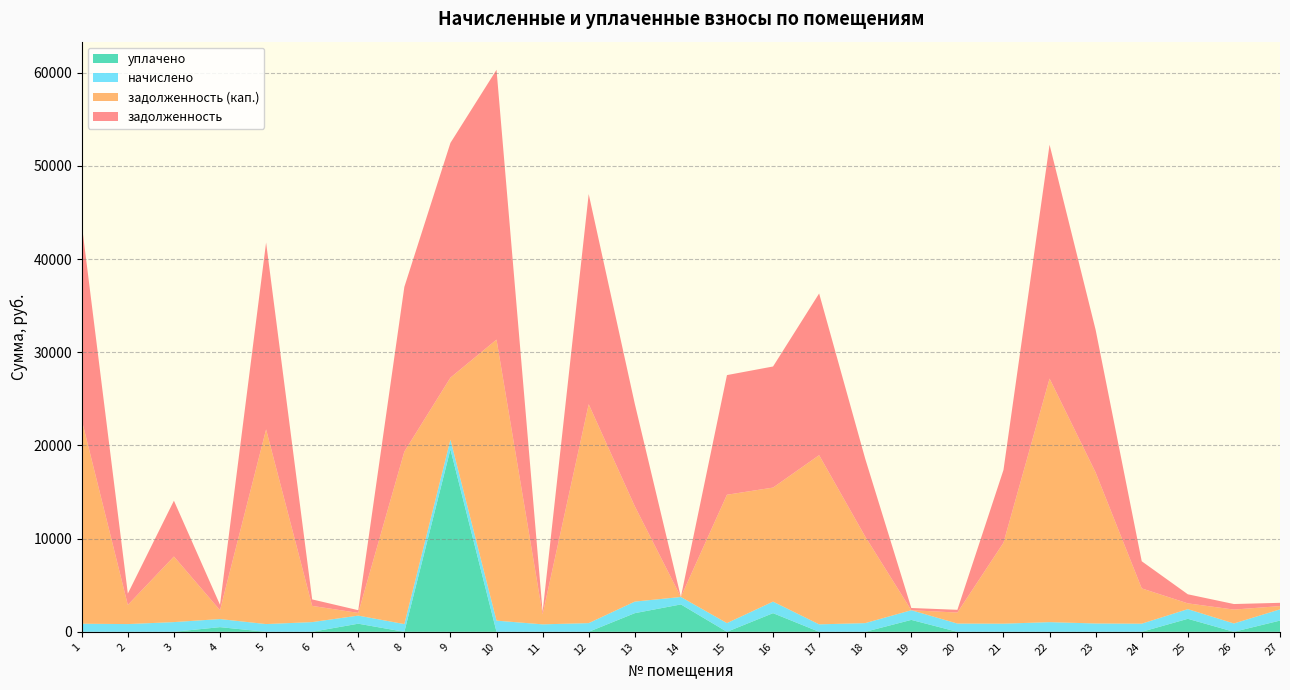

Reading left to right, what are all the values shown in this chart?

задолженность: 21001.2	1221.0	5993.1	579.8	20059.4	695.5	289.9	17676.5	25192.2	28959.2	267.1	22555.1	10995.1	0.0	12841.0	12995.1	17353.2	8353.2	237.9	295.1	7812.7	25097.9	15303.2	2912.0	974.1	595.7	350.3
задолженность (кап.): 21870.9	2051.7	7036.4	949.5	20890.1	1738.8	289.9	18507.2	6652.4	30158.5	1068.6	23489.1	10237.2	0.0	13775.0	12237.2	18154.7	9287.3	0.0	1180.4	8686.3	26137.2	16198.2	3785.6	618.2	1490.8	350.0
начислено: 869.7	830.7	1043.2	869.7	830.7	1043.2	869.7	830.7	1043.2	1199.2	801.5	934.0	1242.2	801.5	934.0	1242.2	801.5	934.0	1039.3	885.3	873.6	1039.3	895.0	873.6	1039.3	895.0	1205.1
уплачено: 0.0	0.0	0.0	500.0	0.0	0.0	869.7	0.0	19583.1	0.0	0.0	0.0	2000.0	2938.7	0.0	2000.0	0.0	0.0	1278.5	0.0	0.0	0.0	0.0	0.0	1395.2	0.0	1205.4